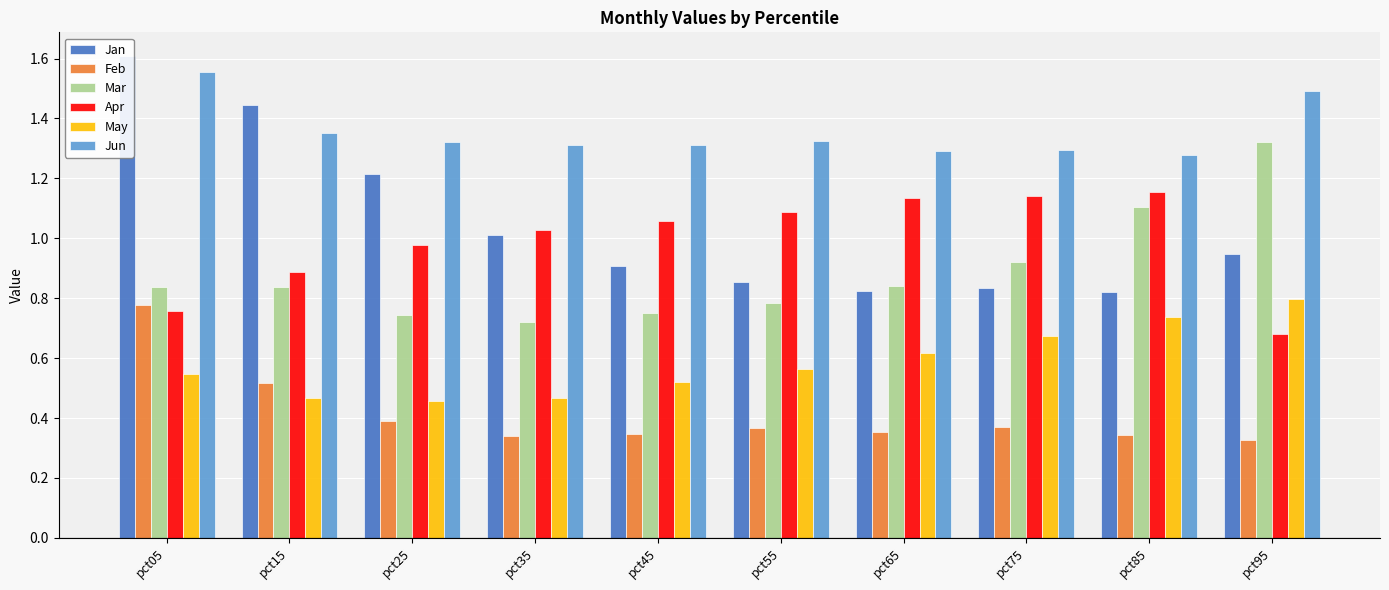

At pct45, list the series in order from smallest to largest.

Feb, May, Mar, Jan, Apr, Jun